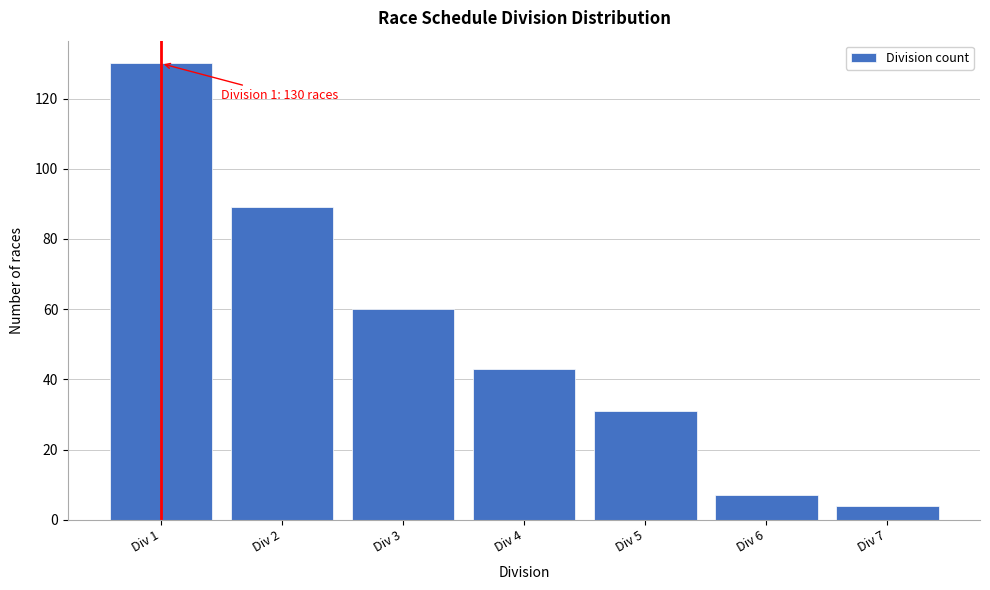

Reading left to right, list all the values displayed in this chart.

130	89	60	43	31	7	4